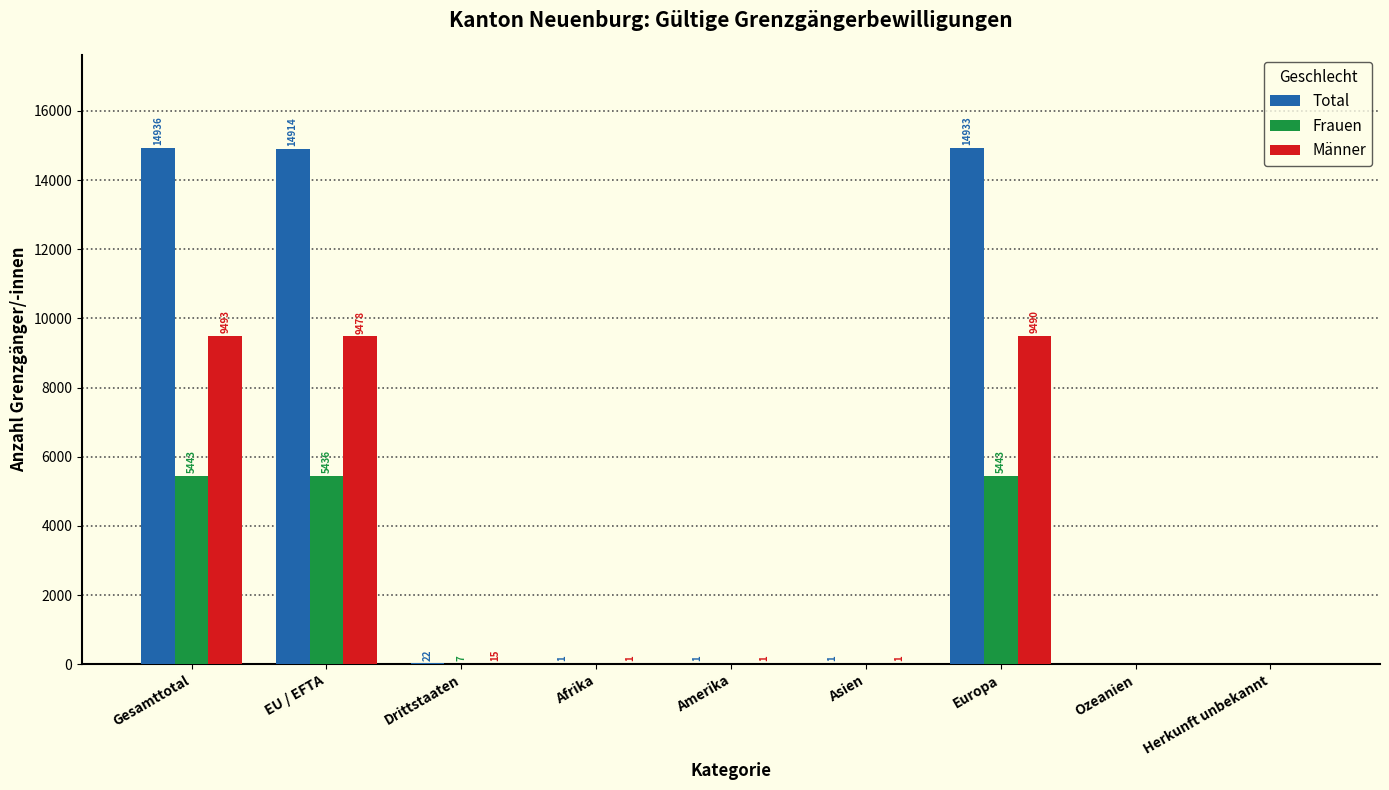

Which series changed the most between Gesamttotal and Ozeanien?

Total